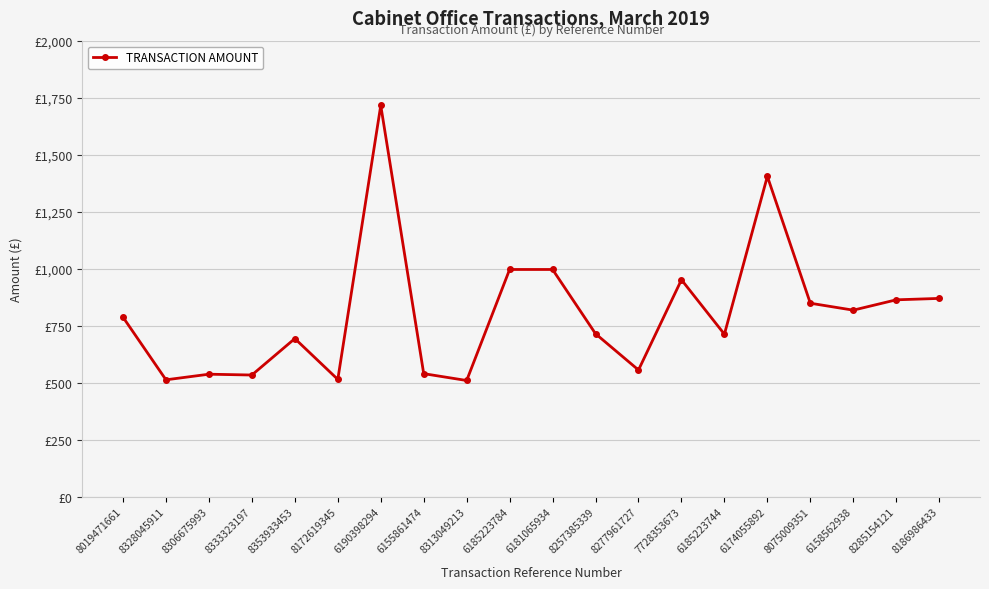

Does the chart have visible grid lines?

Yes